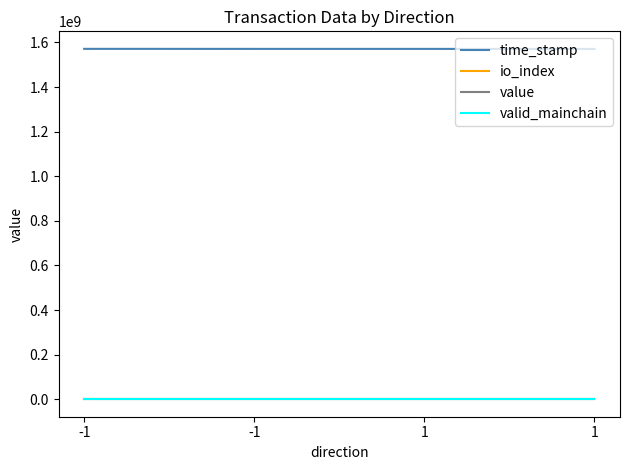

What are all the series names shown in the legend?

time_stamp, io_index, value, valid_mainchain